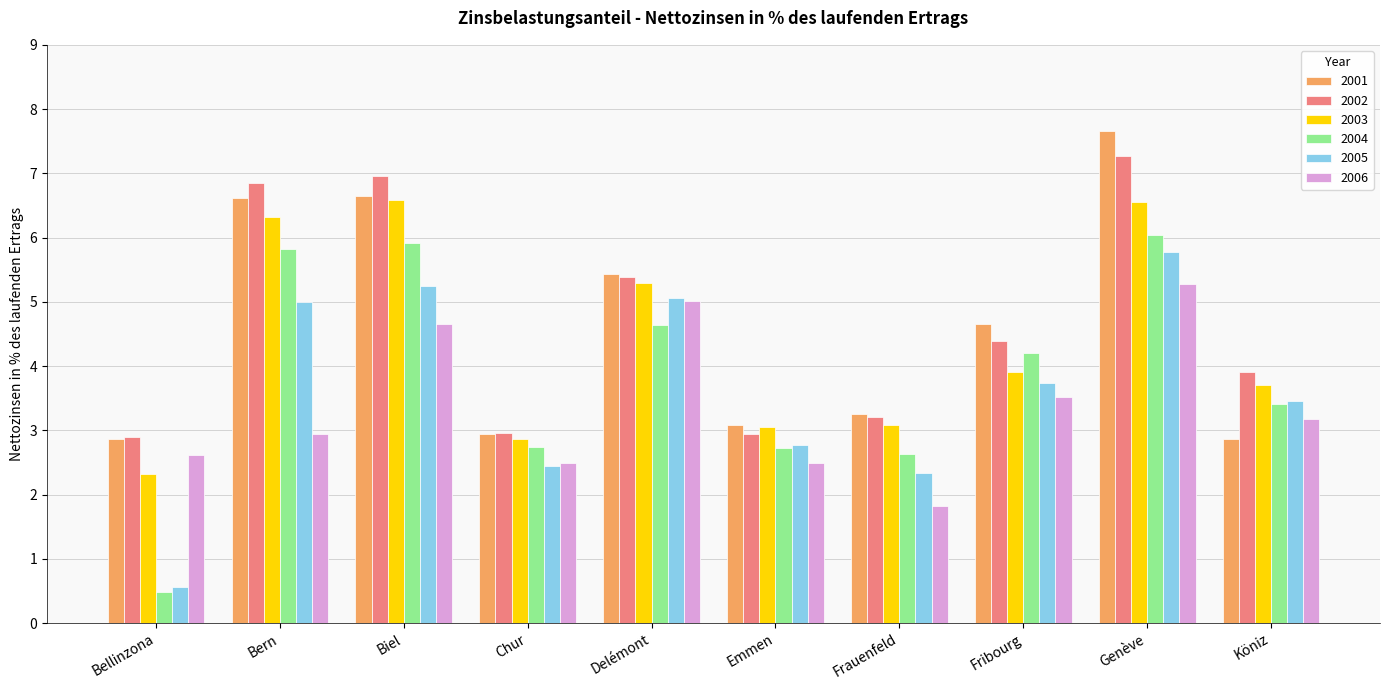

What are all the series names shown in the legend?

2001, 2002, 2003, 2004, 2005, 2006